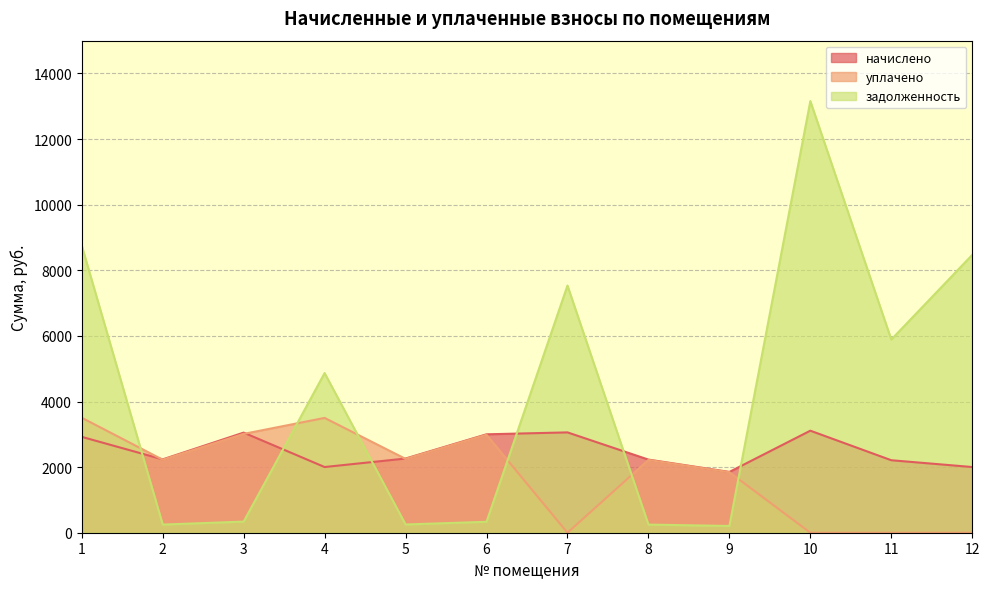

What are all the series names shown in the legend?

начислено, уплачено, задолженность